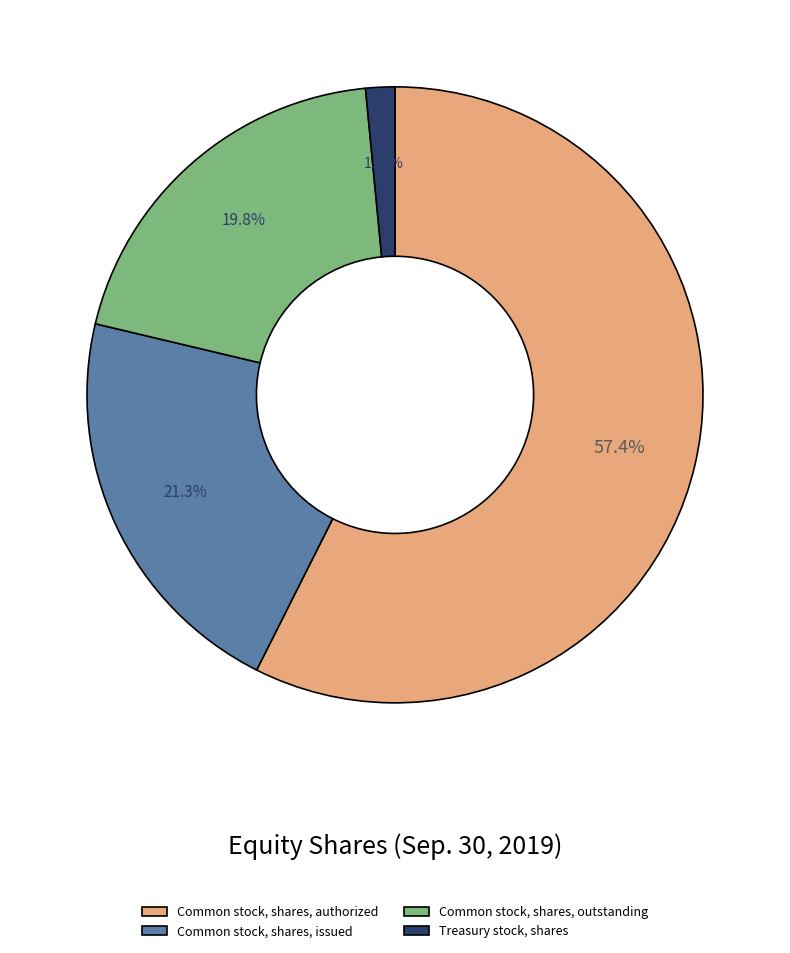

How many slices are in this pie chart?

4